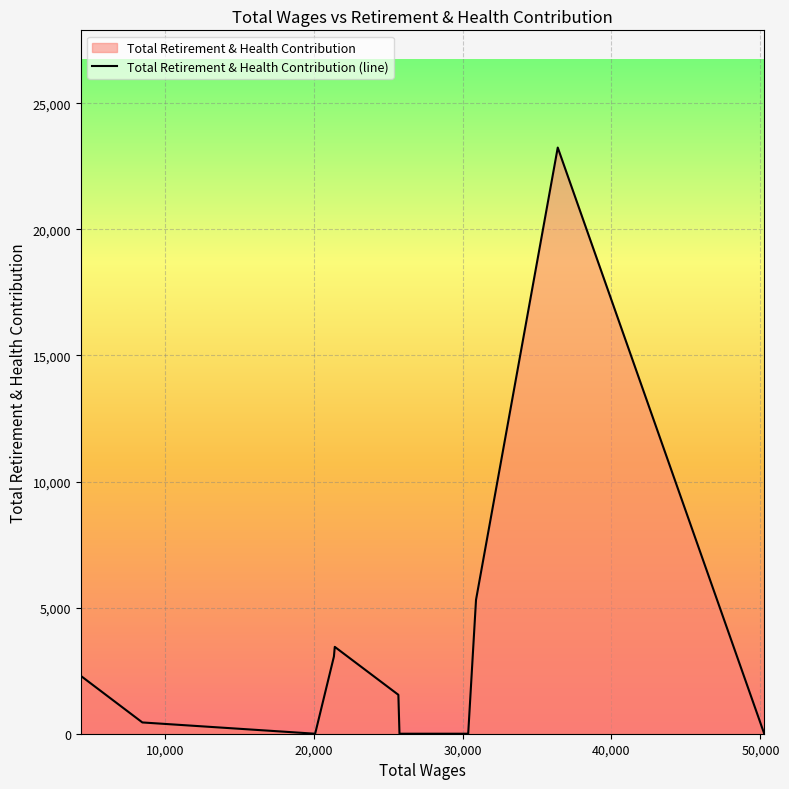

What is the sum of all values?

39340